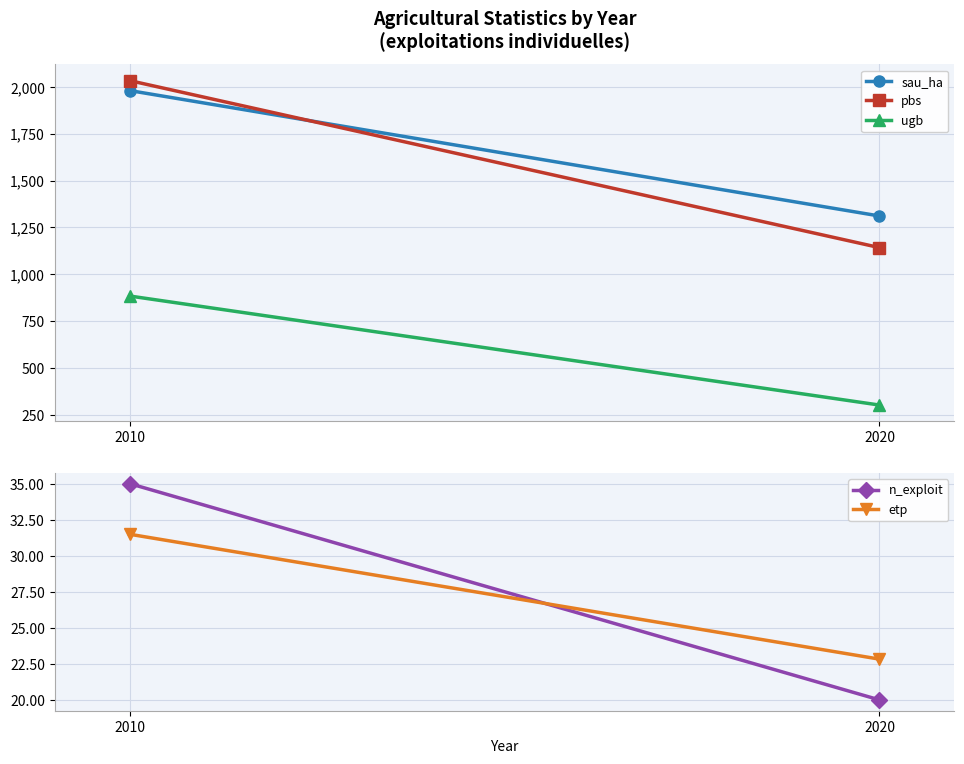

What is the difference between the n_exploit values at 2020 and 2010?

15.0